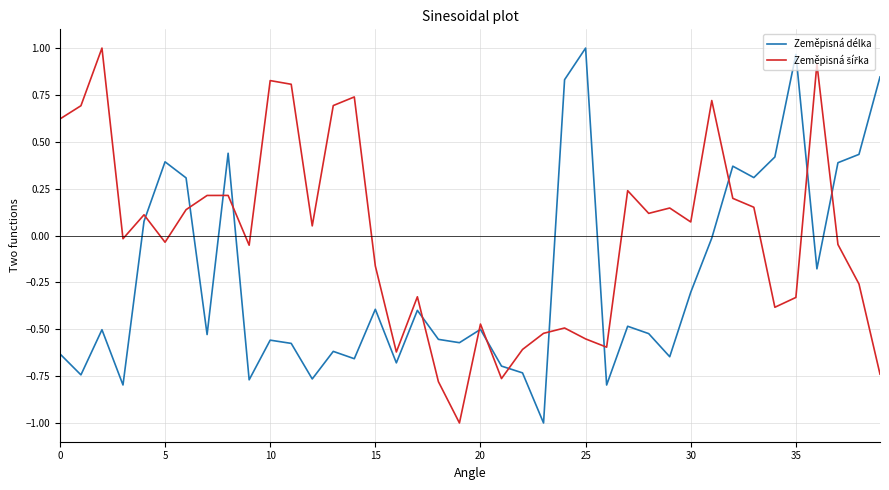

What is the difference between the maximum and minimum values in the Zeměpisná délka series?

2.0